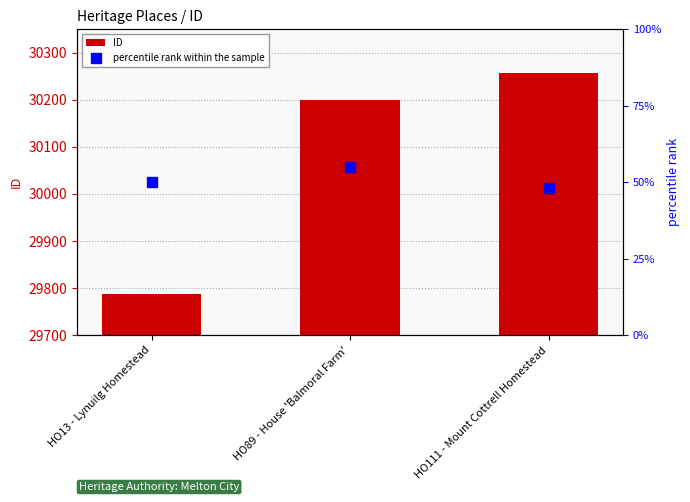

What are all the series names shown in the legend?

ID, percentile rank within the sample